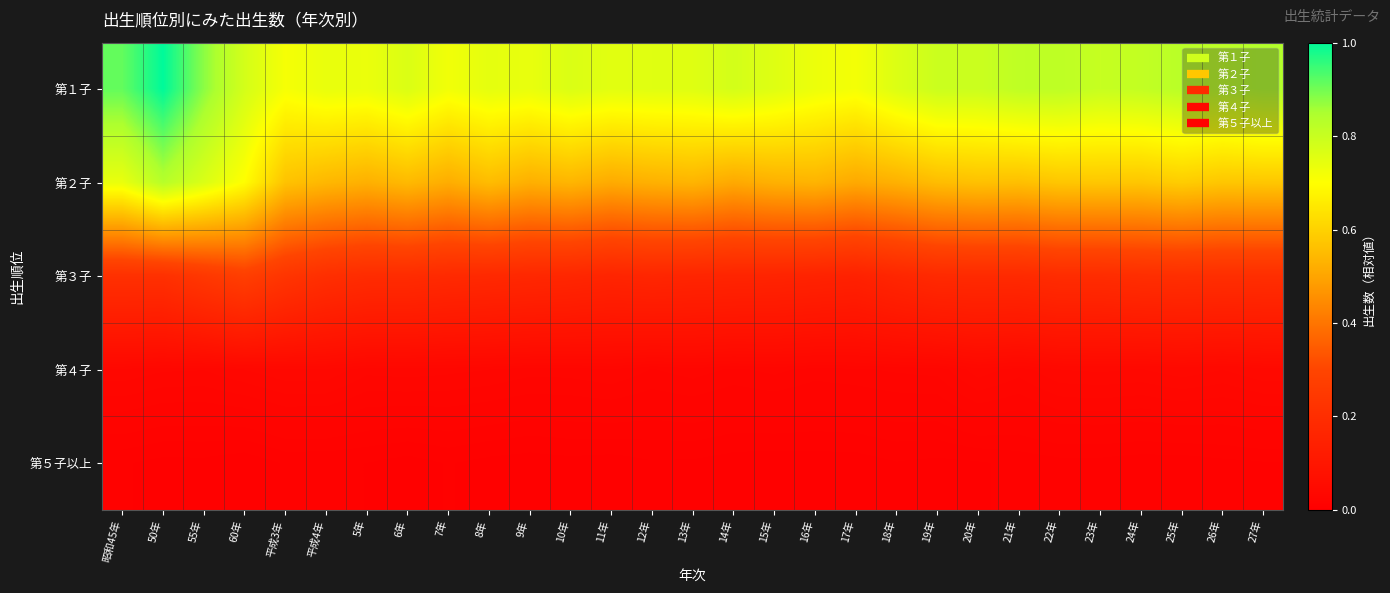

What is the total value across all series at 23年?

1.6